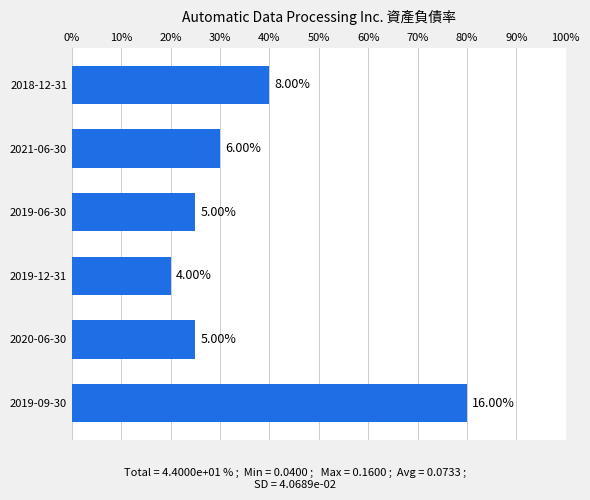

Are the bars horizontal?

Yes